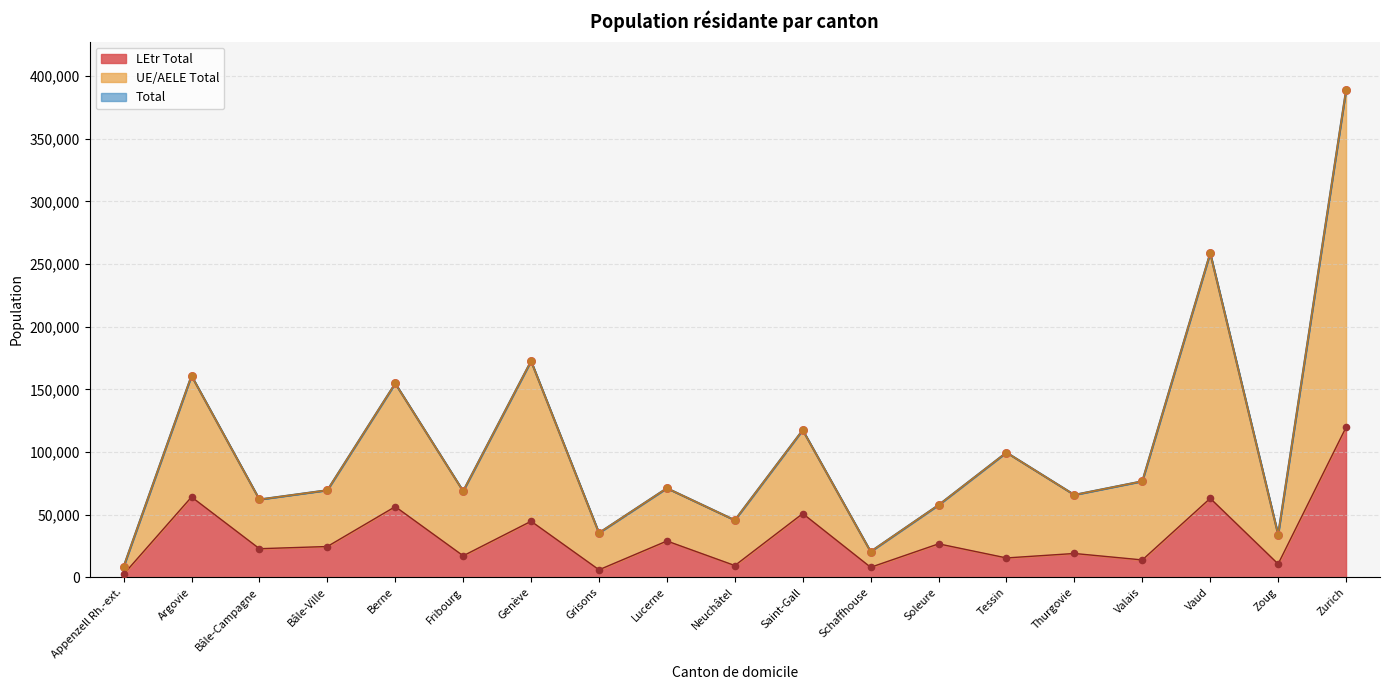

Is the value of LEtr Total at Valais greater than the value of Total at Berne?

No